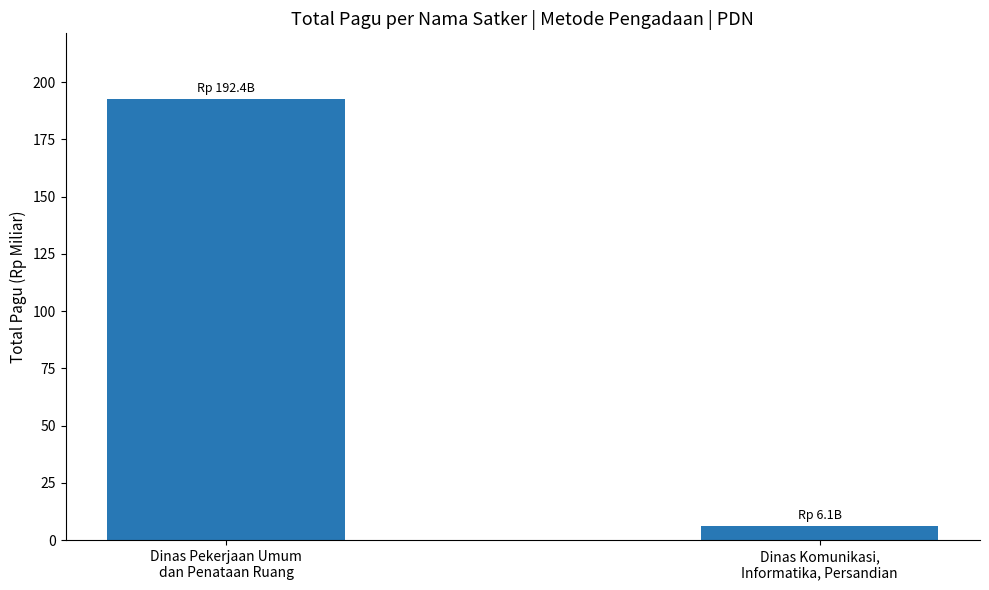

Rank the categories by value from highest to lowest.

Dinas Pekerjaan Umum
dan Penataan Ruang, Dinas Komunikasi,
Informatika, Persandian